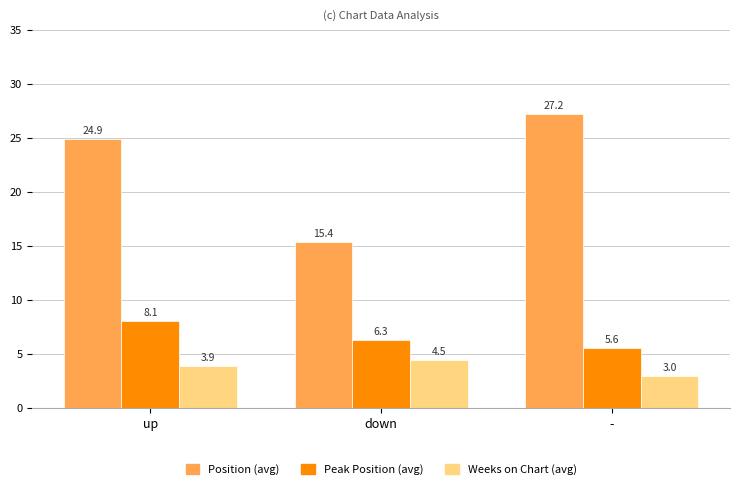

How many bars are there in each group?

3